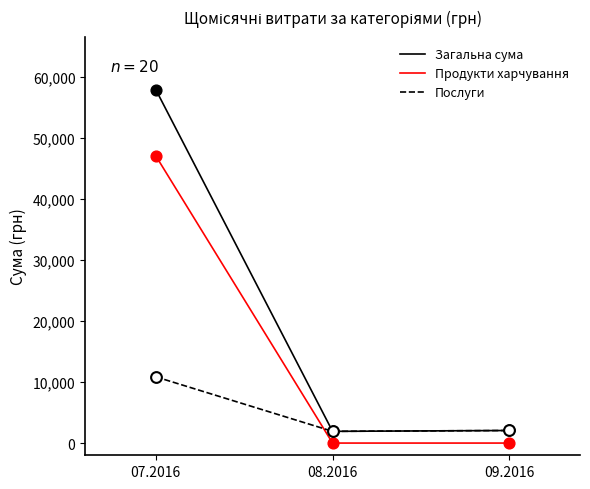

What is the difference between the highest and lowest values at 08.2016?

1919.3